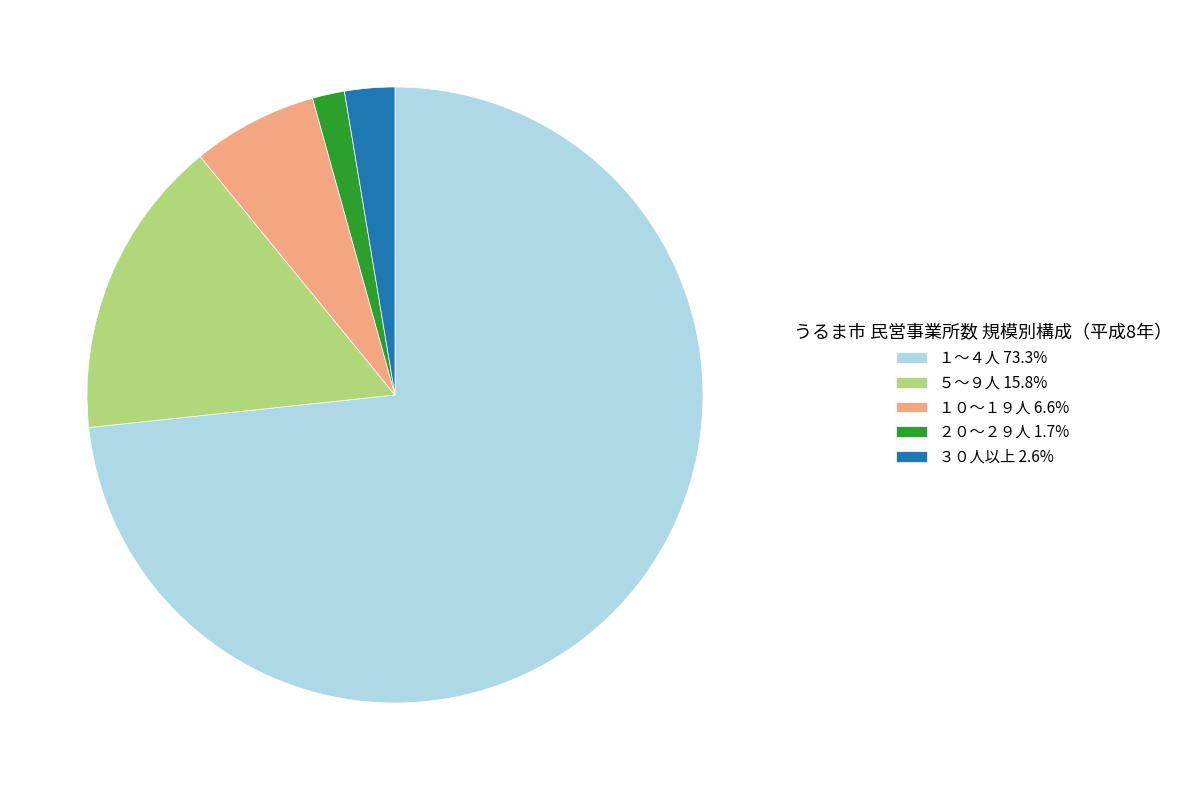

Between ５～９人 and ３０人以上, which is larger?

５～９人